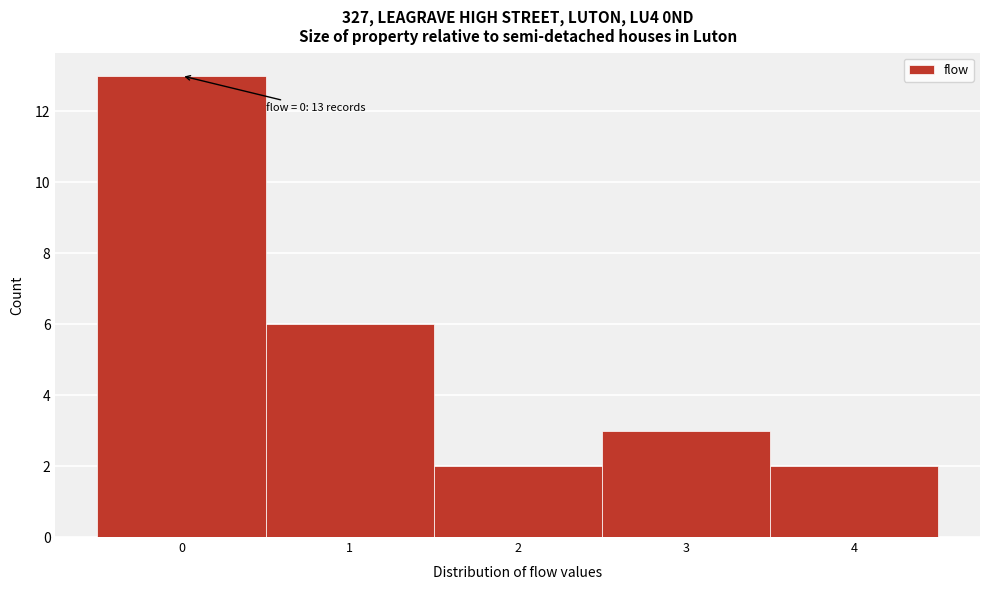

Over which range of the x-axis is the bar tallest?

-0.5 to 0.5